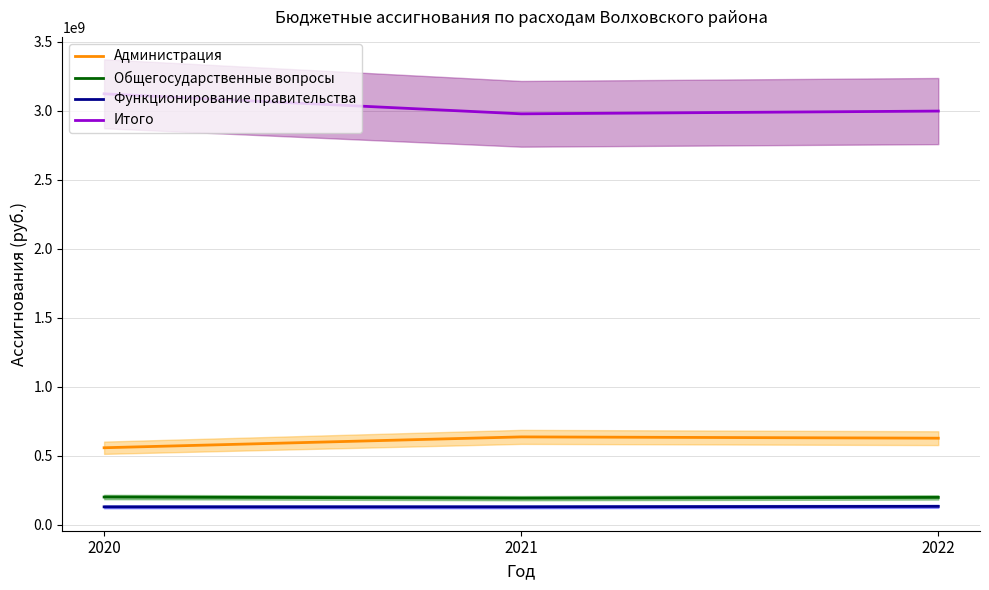

Rank the series by their maximum value, from highest to lowest.

Итого, Администрация, Общегосударственные вопросы, Функционирование правительства